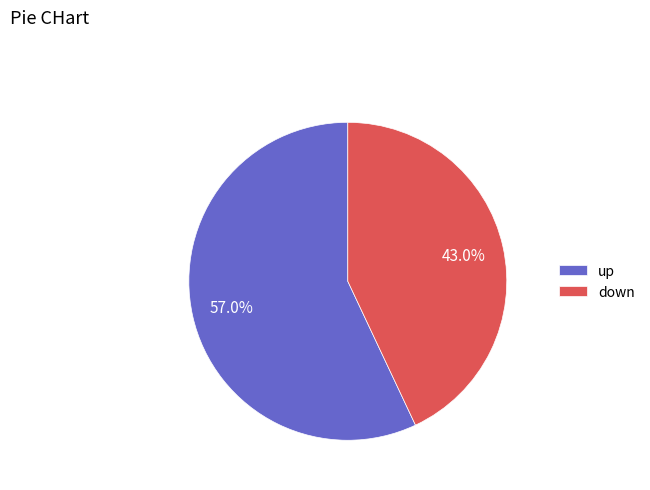

To the nearest percent, what is the average slice percentage?

50%